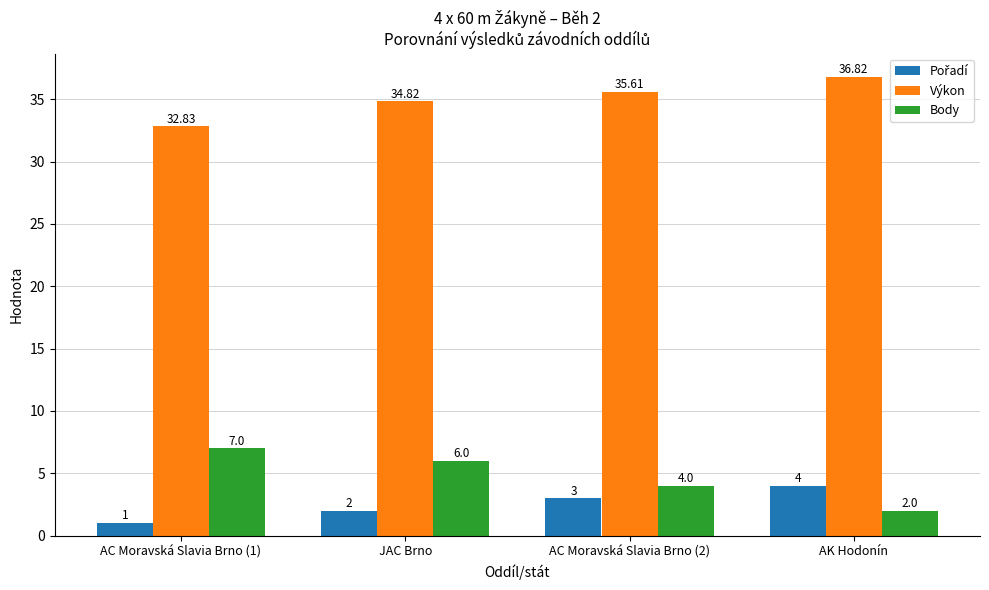

At which label is Výkon closest to 34?

JAC Brno